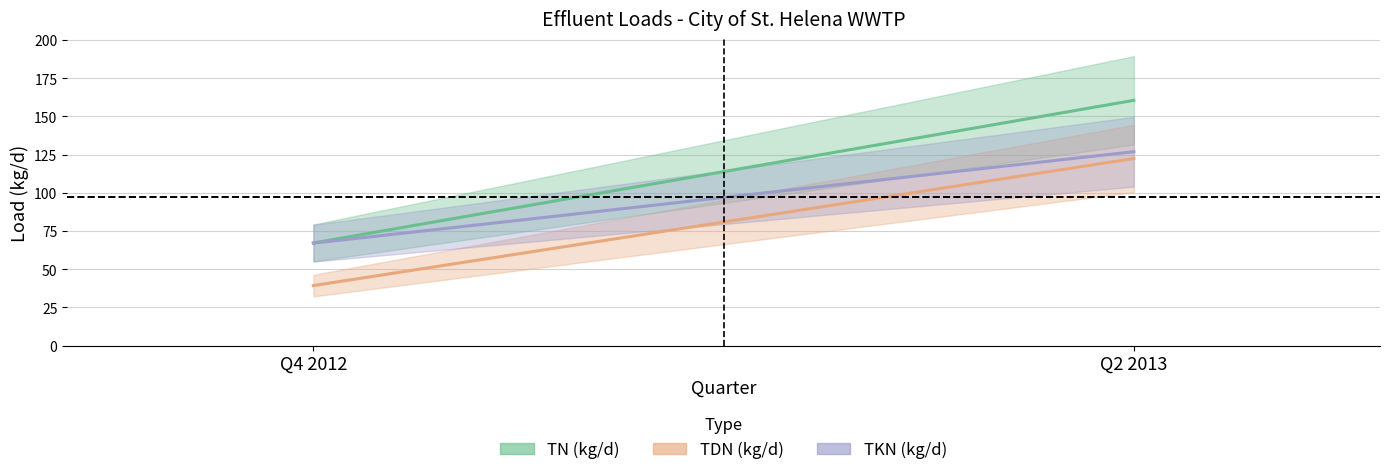

What is the total value across all series at Q2 2013?

409.7